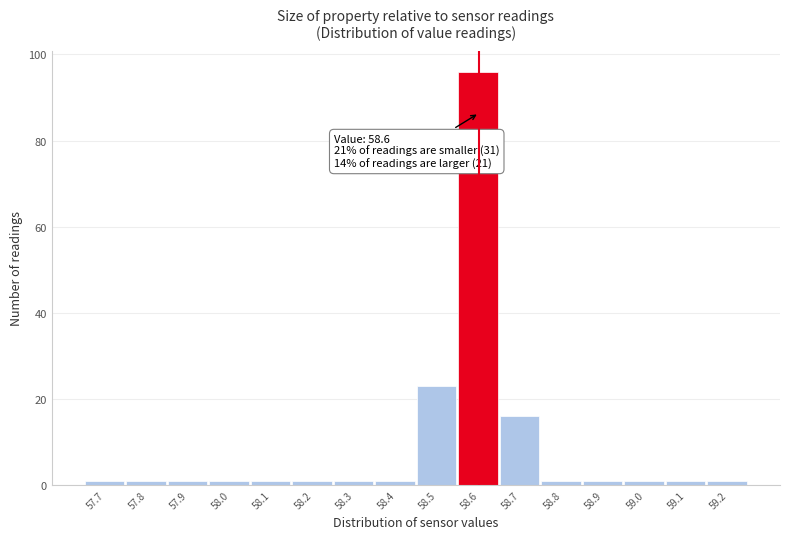

Which range on the x-axis has the tallest bar?

58.55 to 58.65